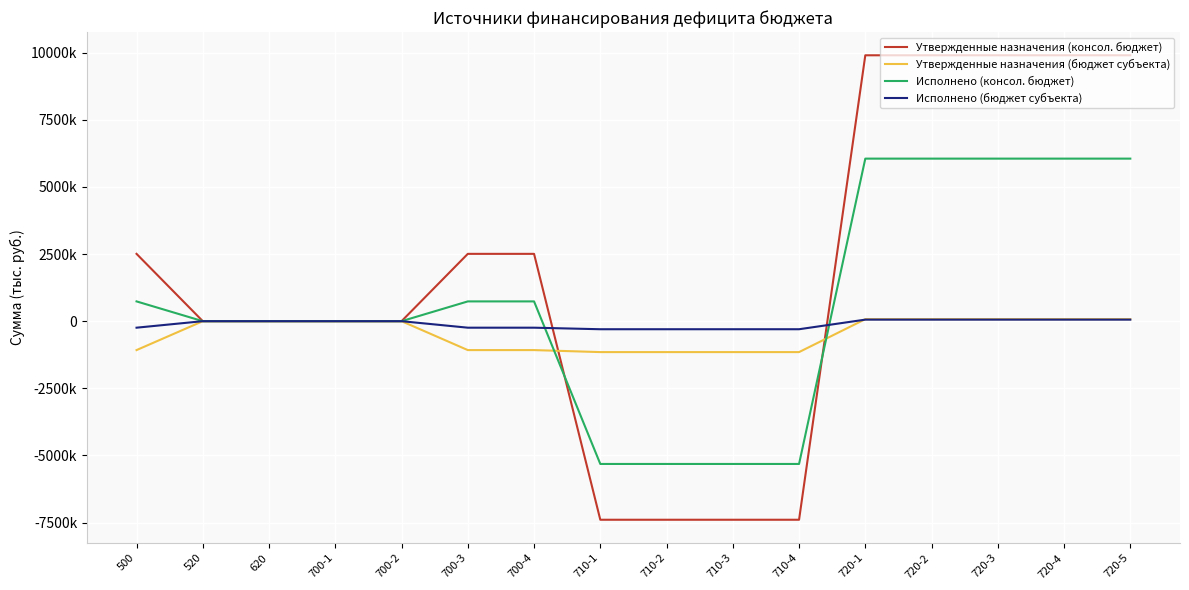

What are all the series names shown in the legend?

Утвержденные назначения (консол. бюджет), Утвержденные назначения (бюджет субъекта), Исполнено (консол. бюджет), Исполнено (бюджет субъекта)